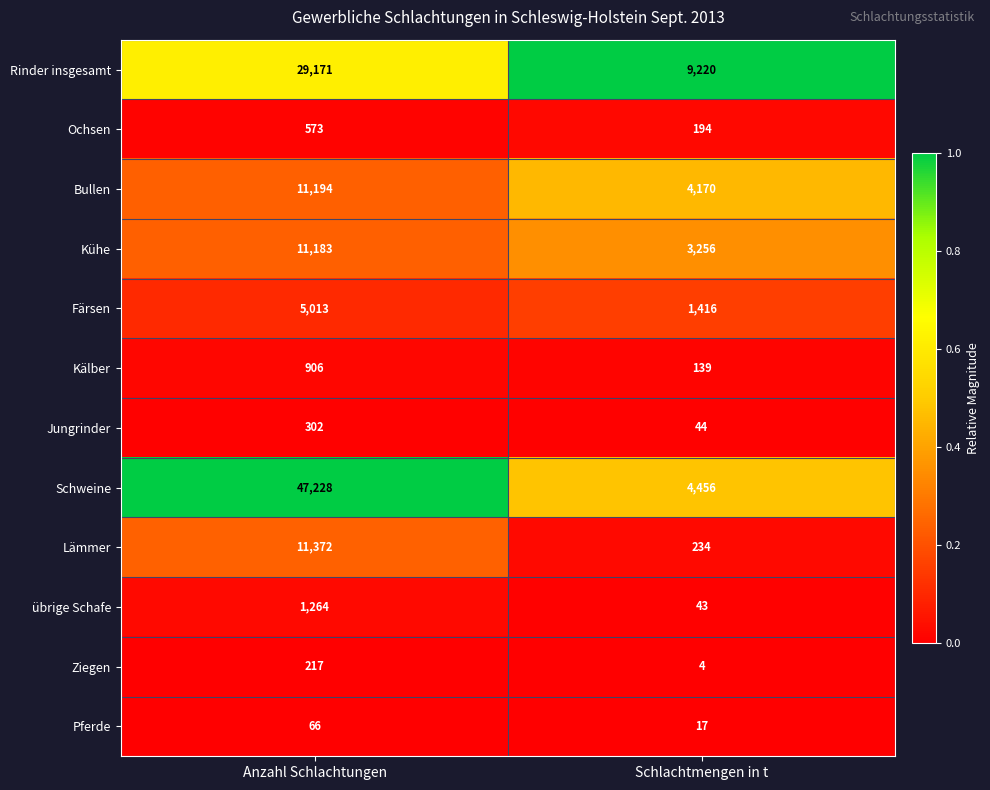

At Anzahl Schlachtungen, list the series in order from smallest to largest.

Pferde, Ziegen, Jungrinder, Ochsen, Kälber, übrige Schafe, Färsen, Kühe, Bullen, Lämmer, Rinder insgesamt, Schweine